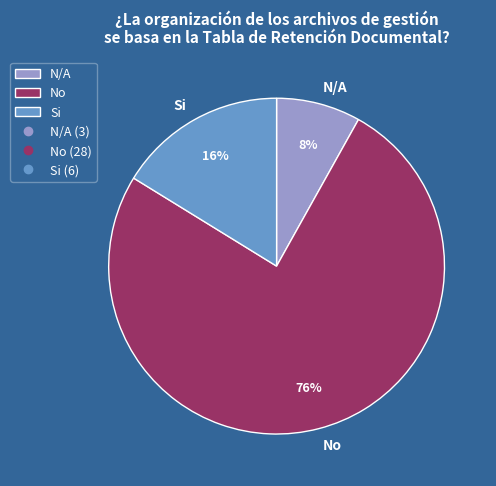

To the nearest percent, what is the average slice percentage?

33%